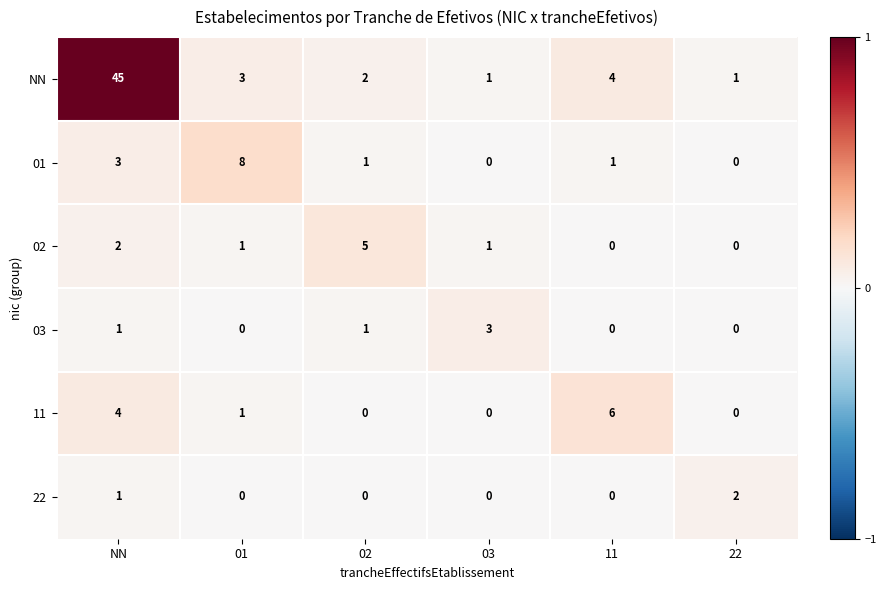

At which category is the sum across all series the highest?

NN